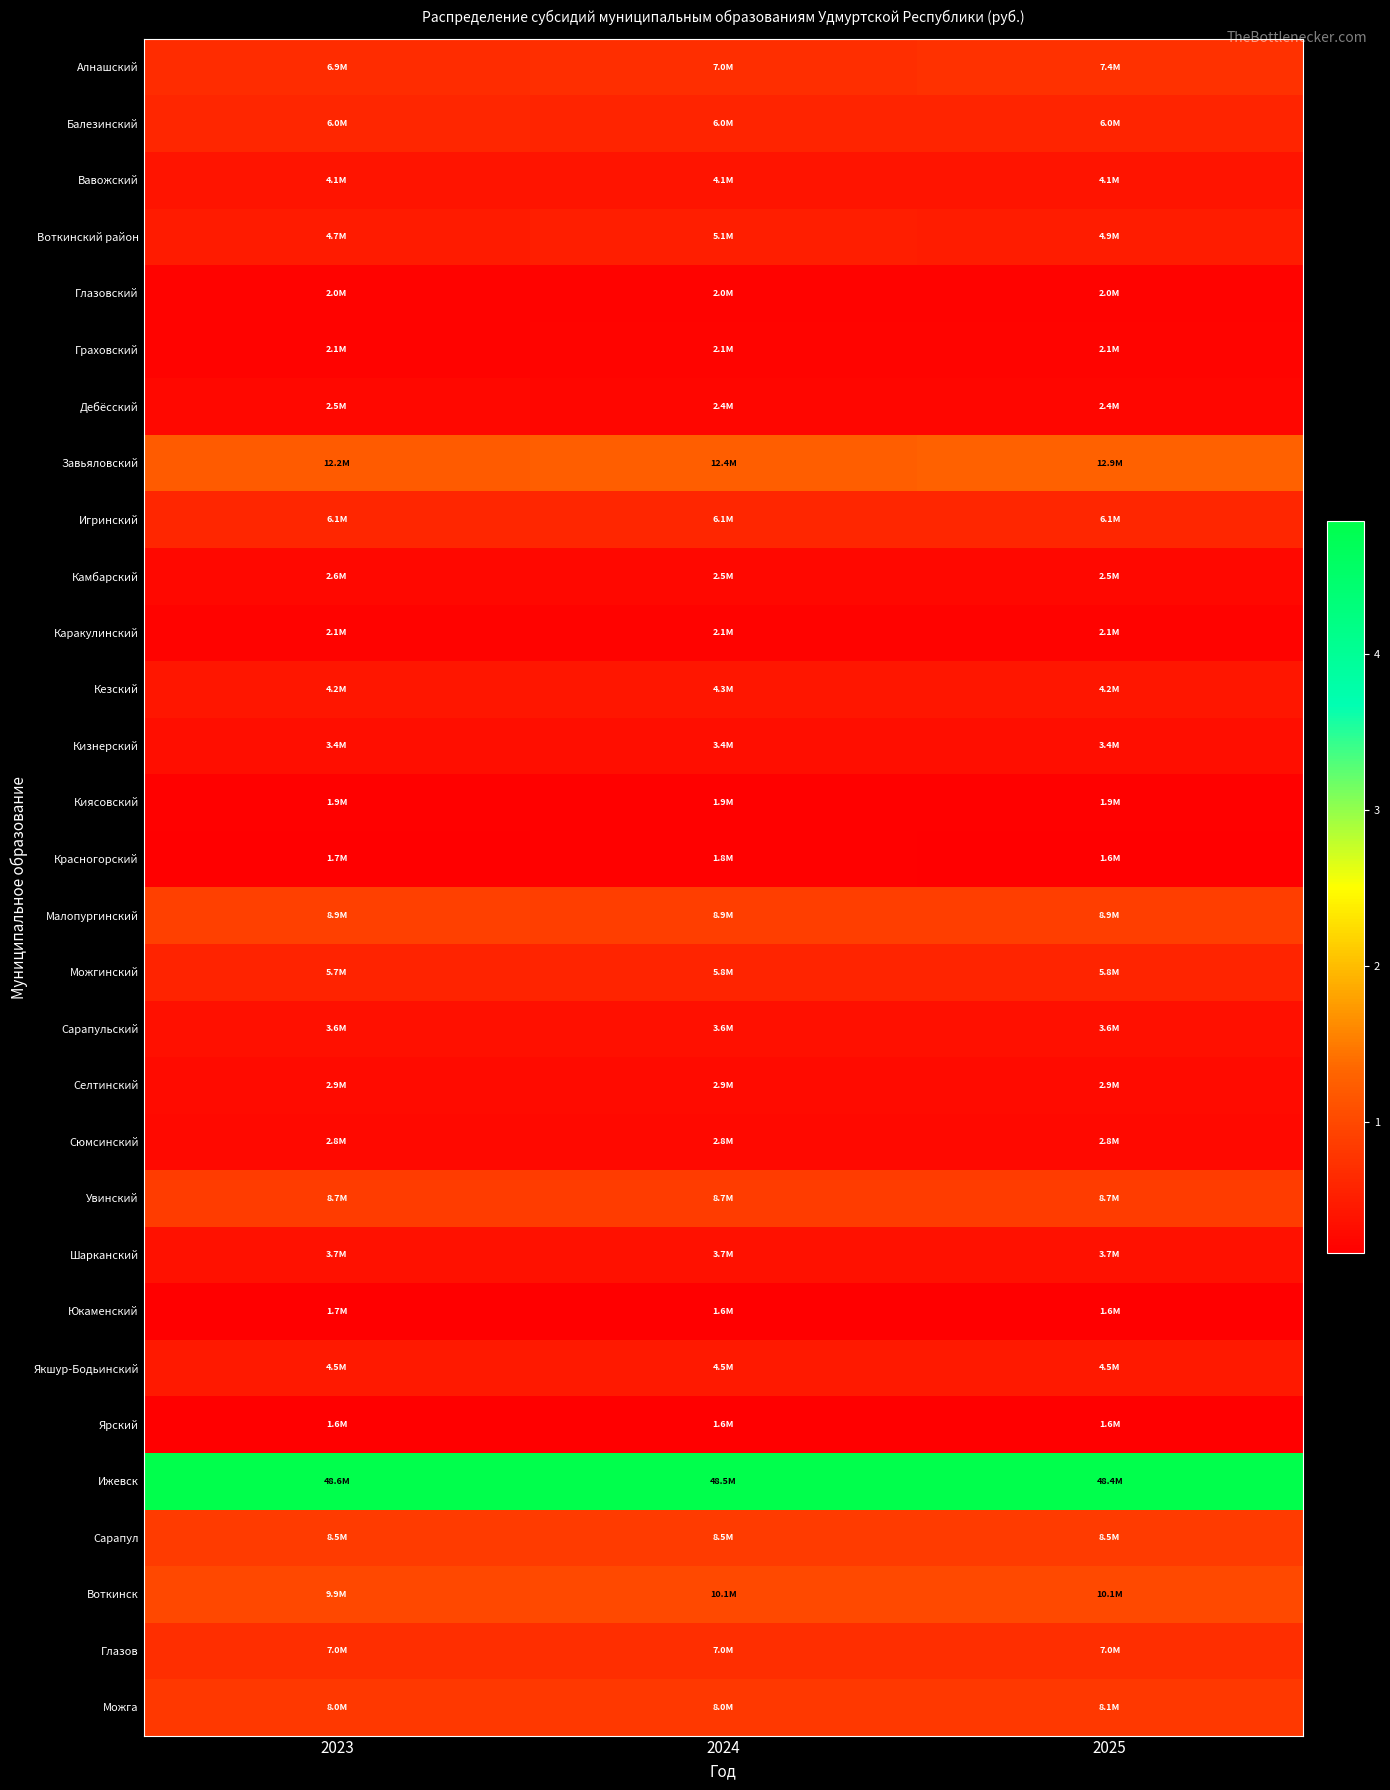

What is the minimum value shown in the chart?

1555526.5